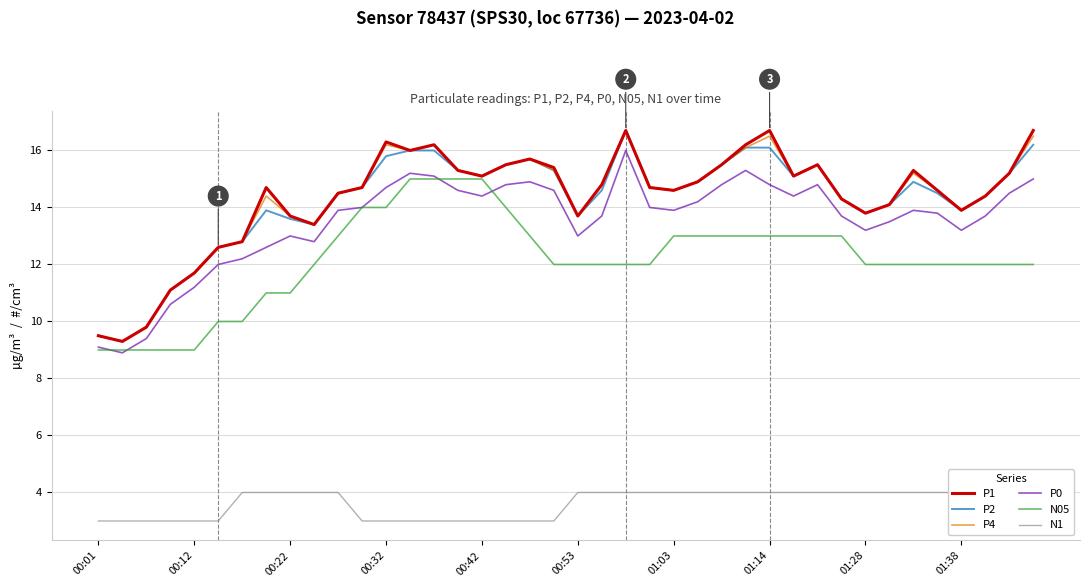

Is it true that P0 equals 23.1 at 01:28?

False